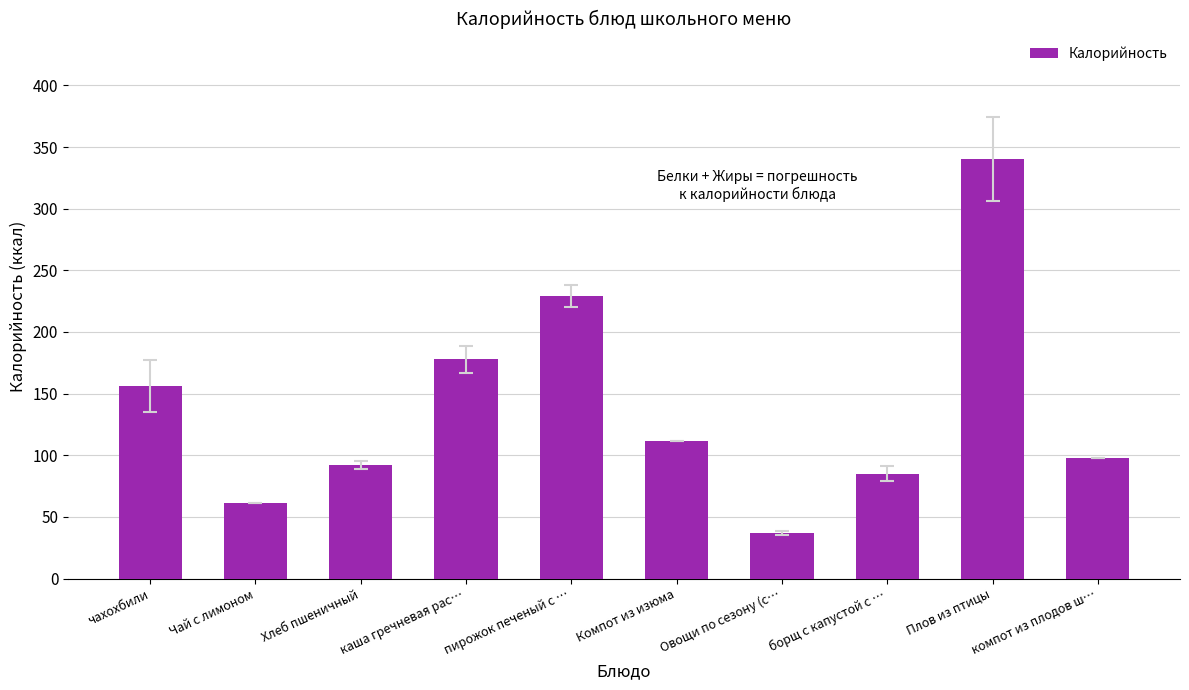

What position from the right is компот из плодов ш…?

1